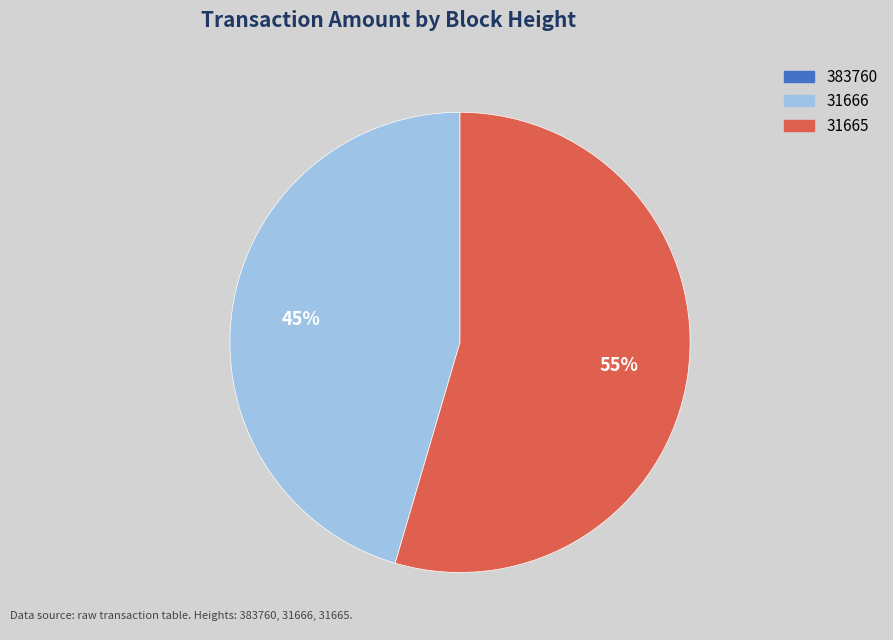

What percentage is the 31666 slice, to the nearest percent?

45%